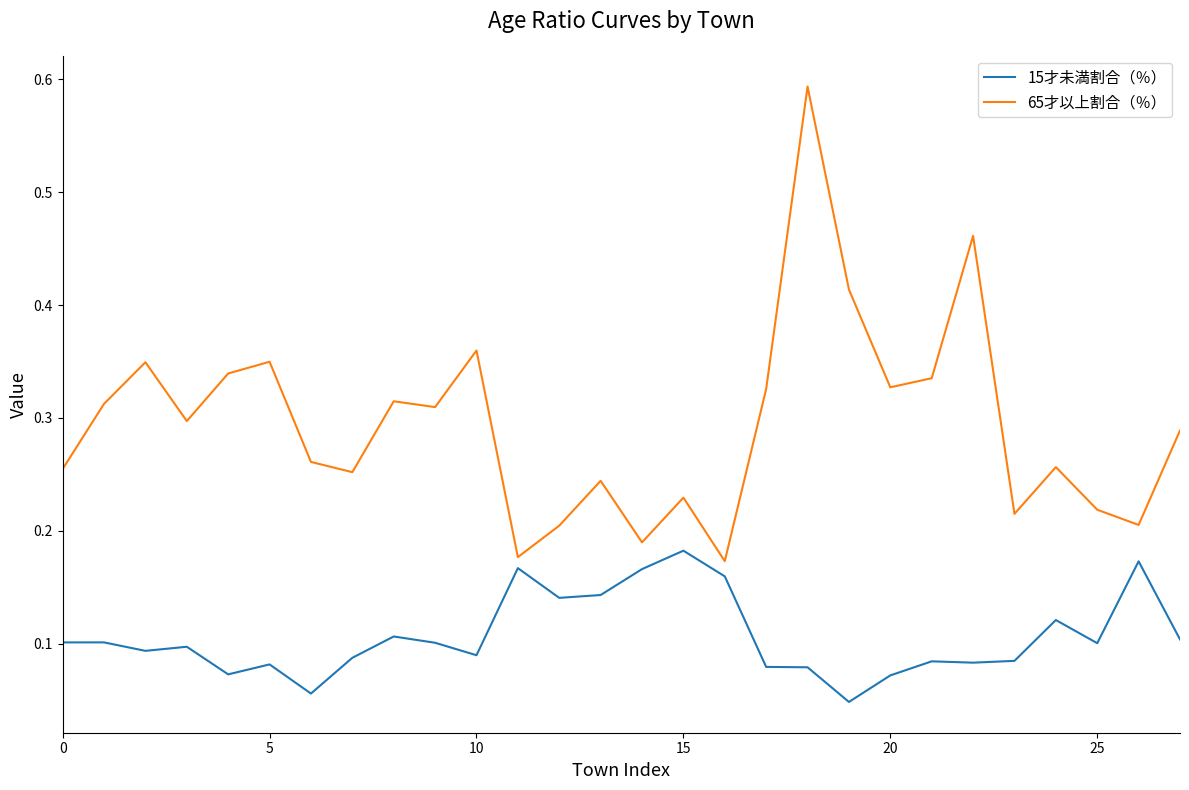

Rank the series by their average value, from highest to lowest.

65才以上割合（％）, 15才未満割合（％）